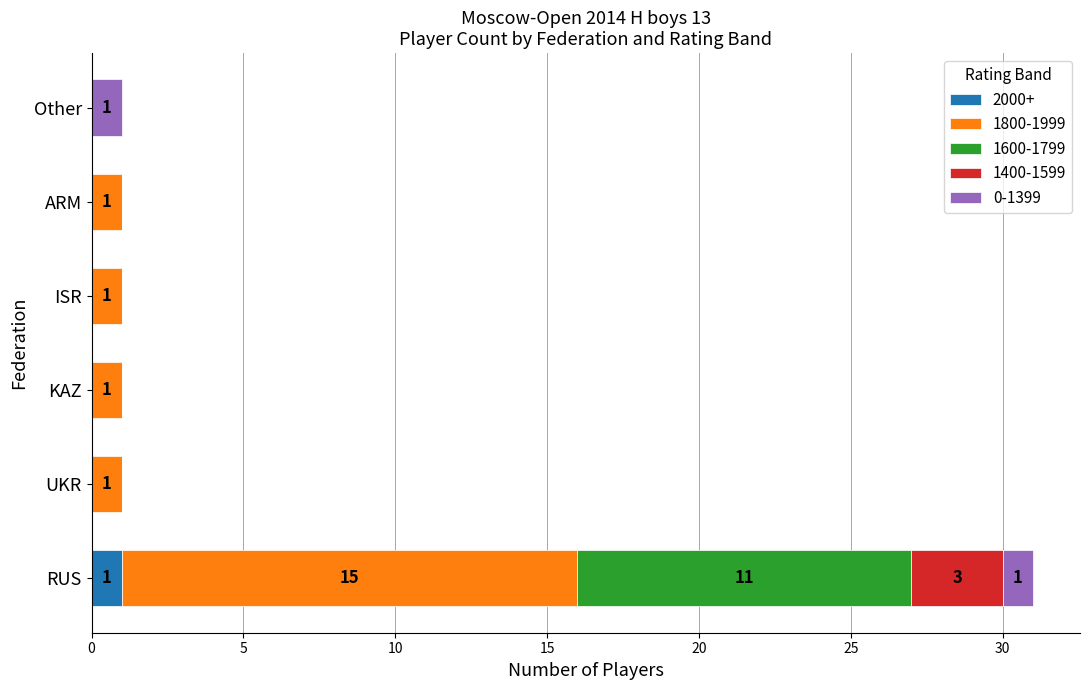

At which category is the sum across all series the highest?

RUS